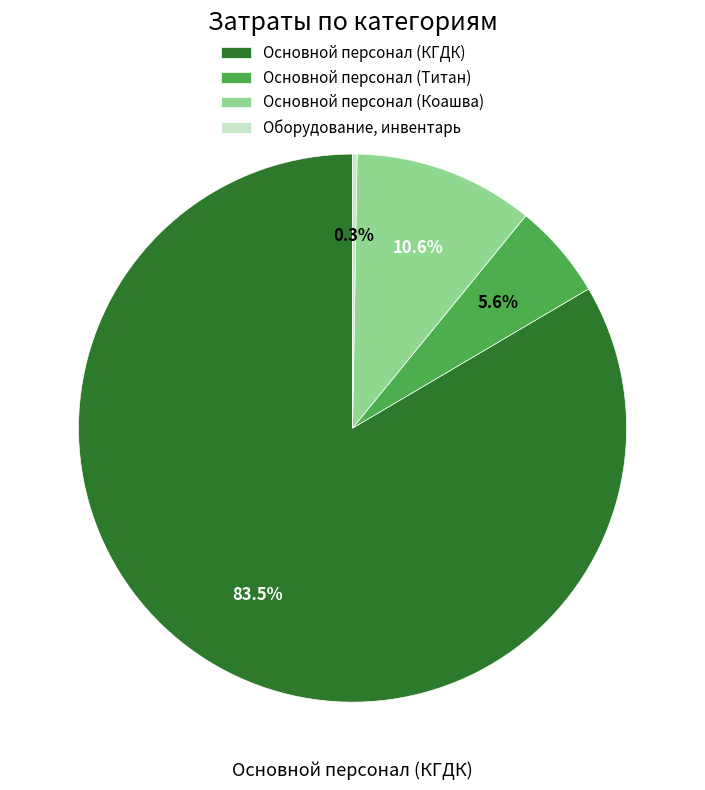

True or false: Основной персонал (Титан) accounts for 6% of the total.

True